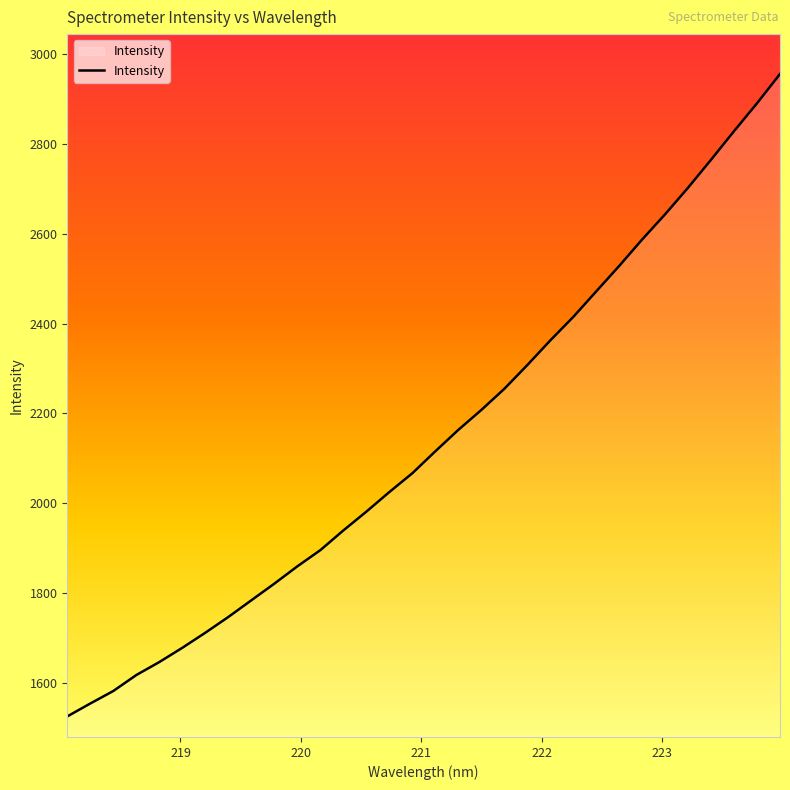

What is the difference between the maximum and minimum values?

1429.7